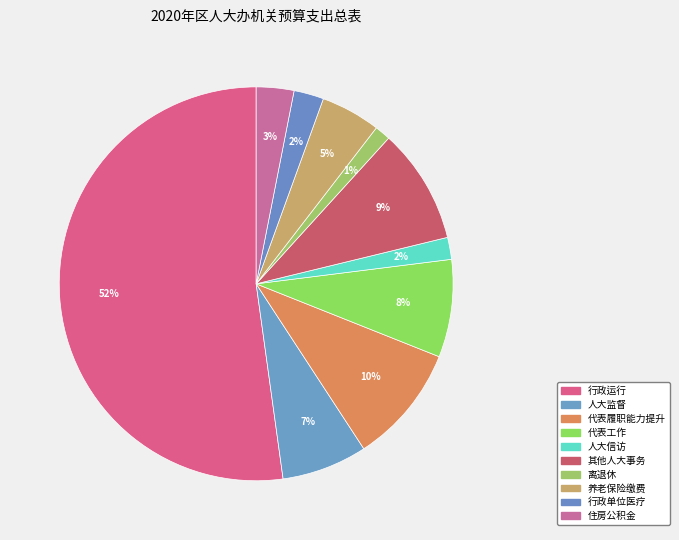

What is the largest slice in the pie chart?

行政运行